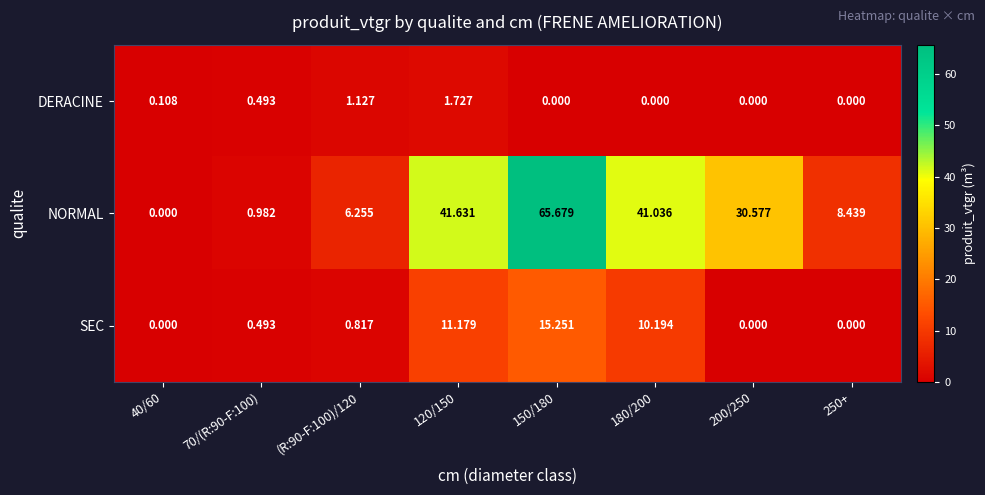

Rank the series at (R:90-F:100)/120 from lowest to highest value.

SEC, DERACINE, NORMAL